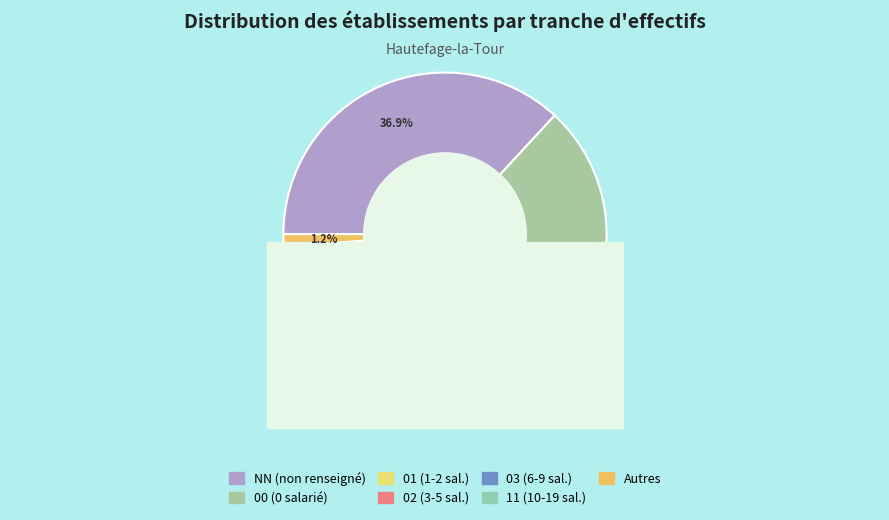

Combined, do NN+other and 03 account for over 50%?

No